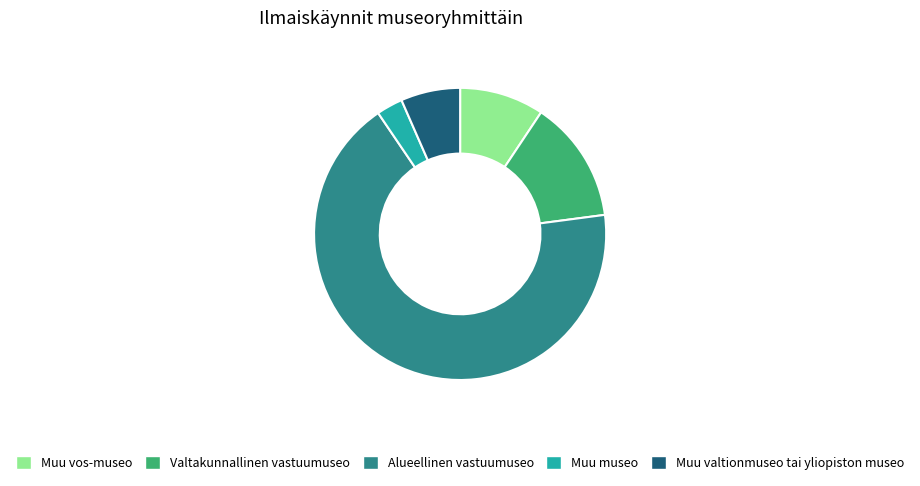

Rank the categories by value from highest to lowest.

Alueellinen vastuumuseo, Valtakunnallinen vastuumuseo, Muu vos-museo, Muu valtionmuseo tai yliopiston museo, Muu museo